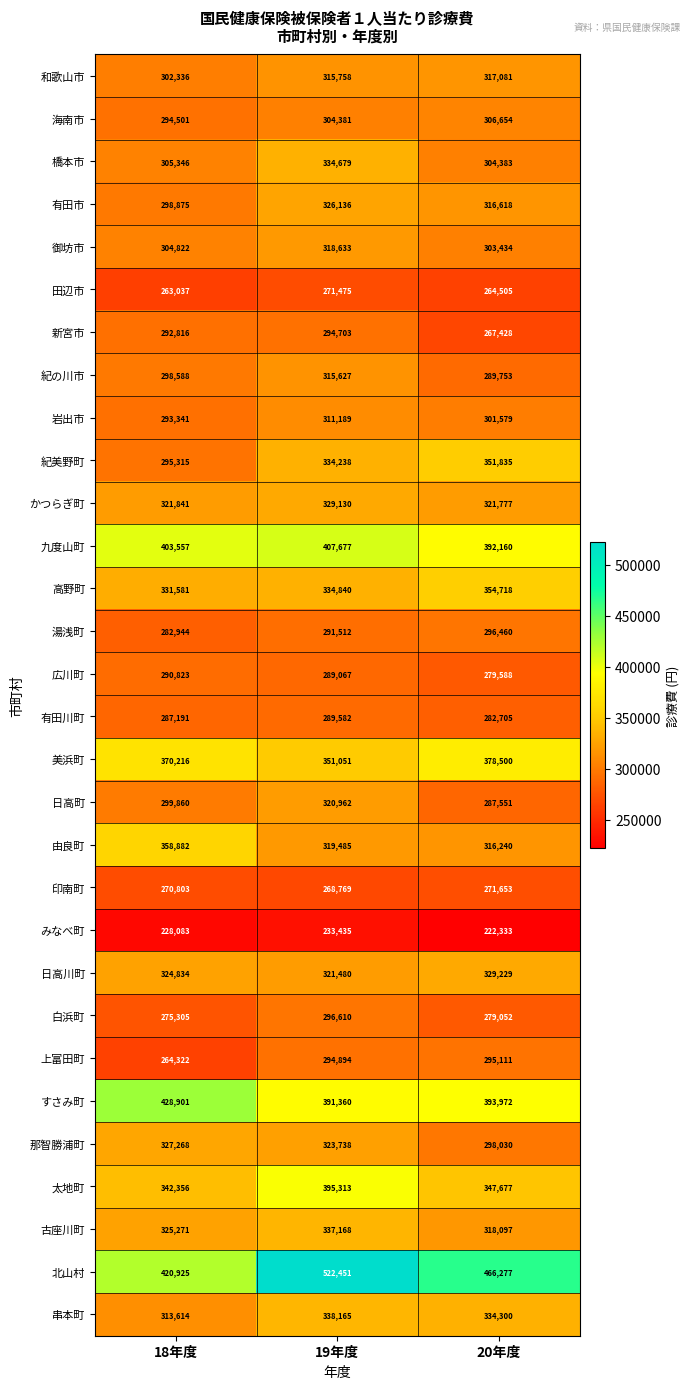

What is the sum of all 太地町 values?

1085346